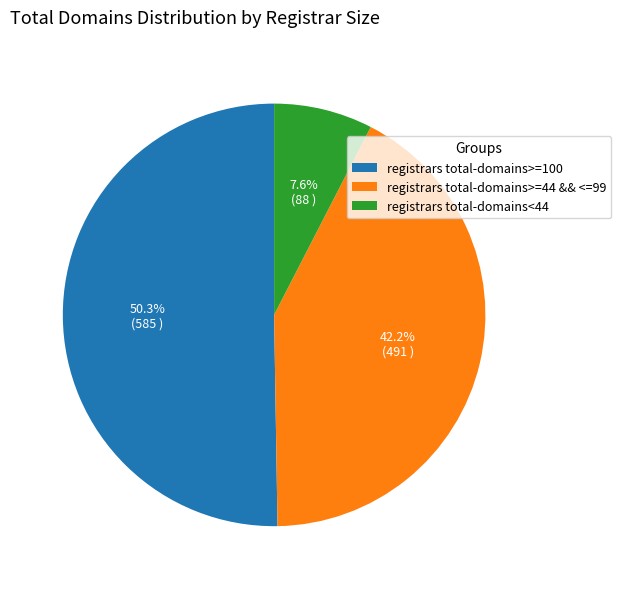

Rank the categories by value from highest to lowest.

registrars total-domains>=100, registrars total-domains>=44 && <=99, registrars total-domains<44